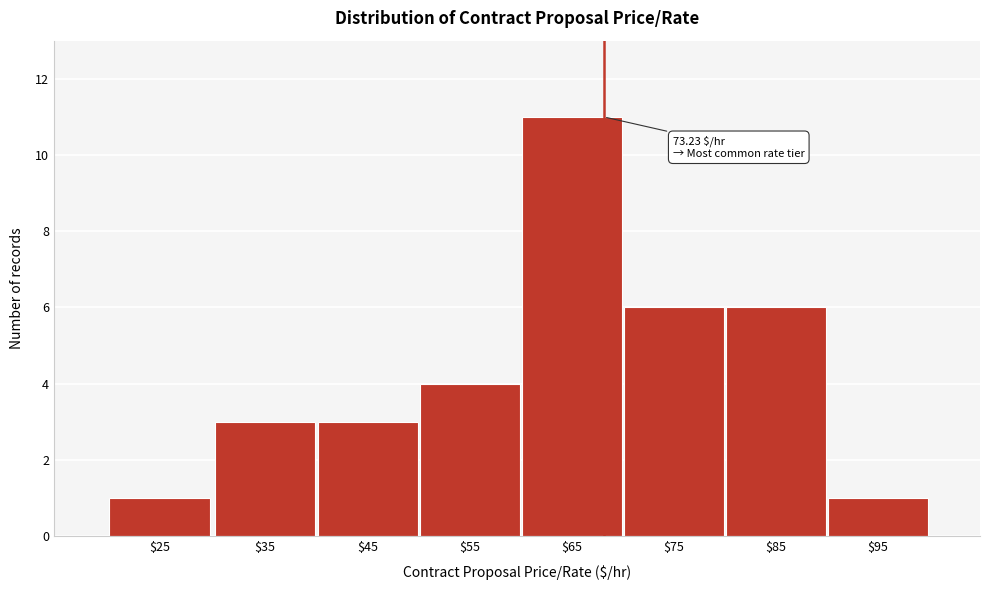

Reading left to right, list all the values displayed in this chart.

1	3	3	4	11	6	6	1